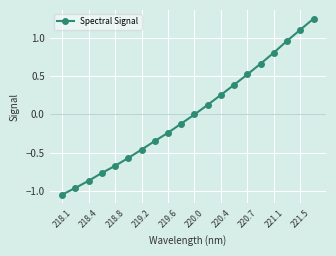

True or false: there are more than 2 points higher than both neighbors.

False